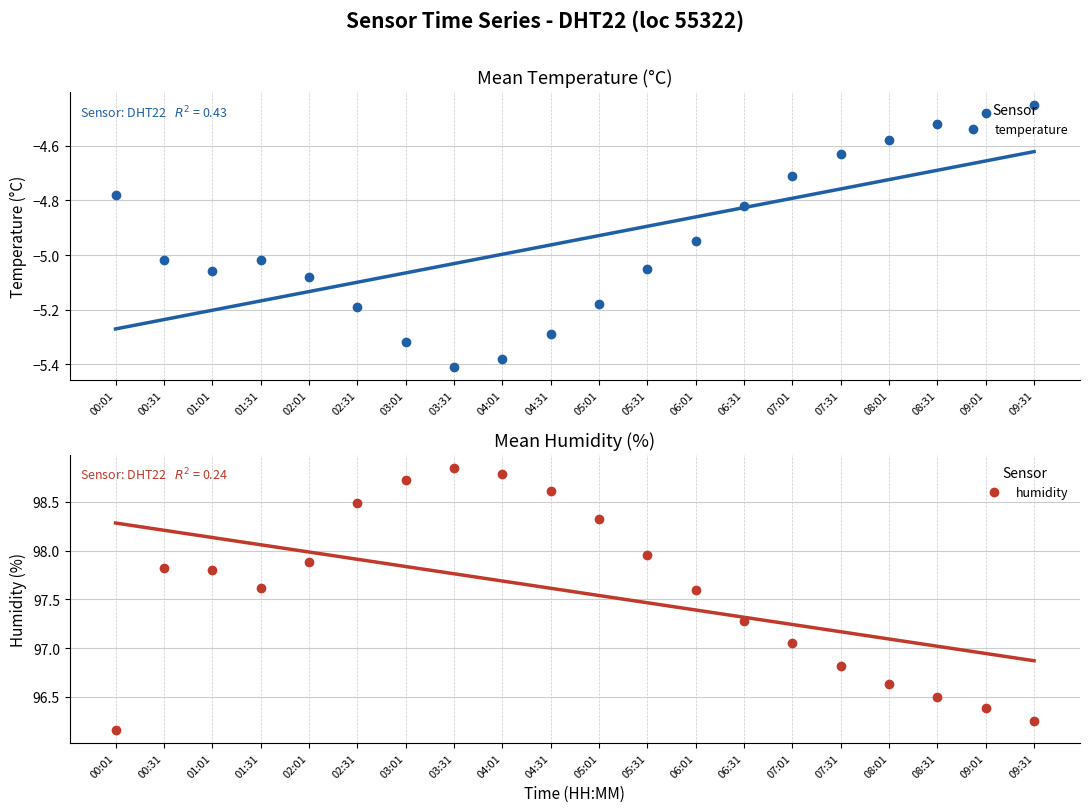

True or false: humidity has a value of 29.1 at 05:31.

False